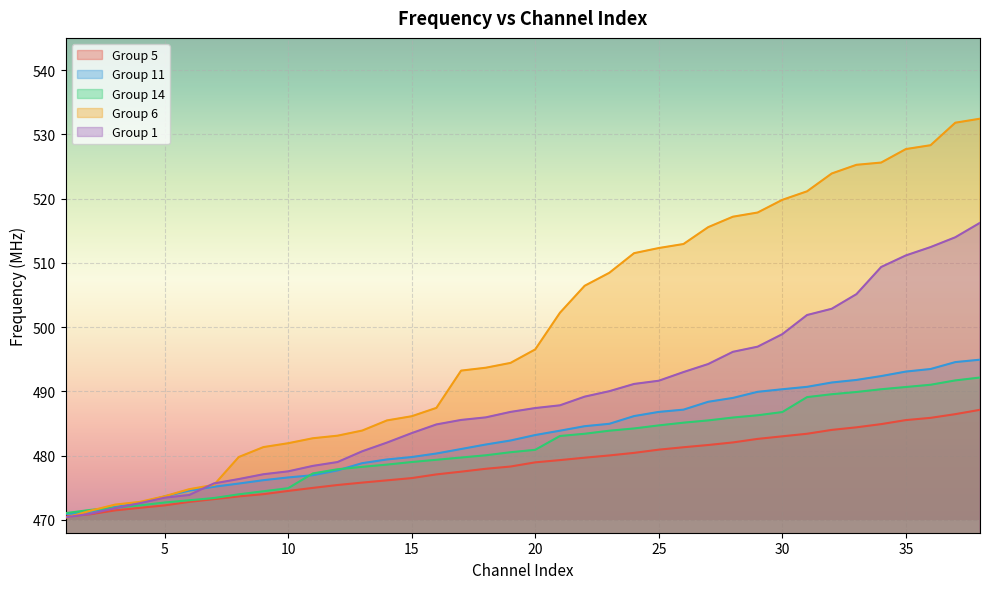

True or false: Group 11 and Group 5 cross at least once.

False